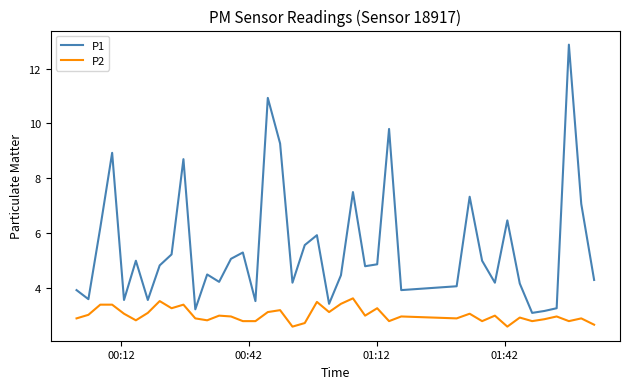

What is the highest value of the P2 series?

3.6